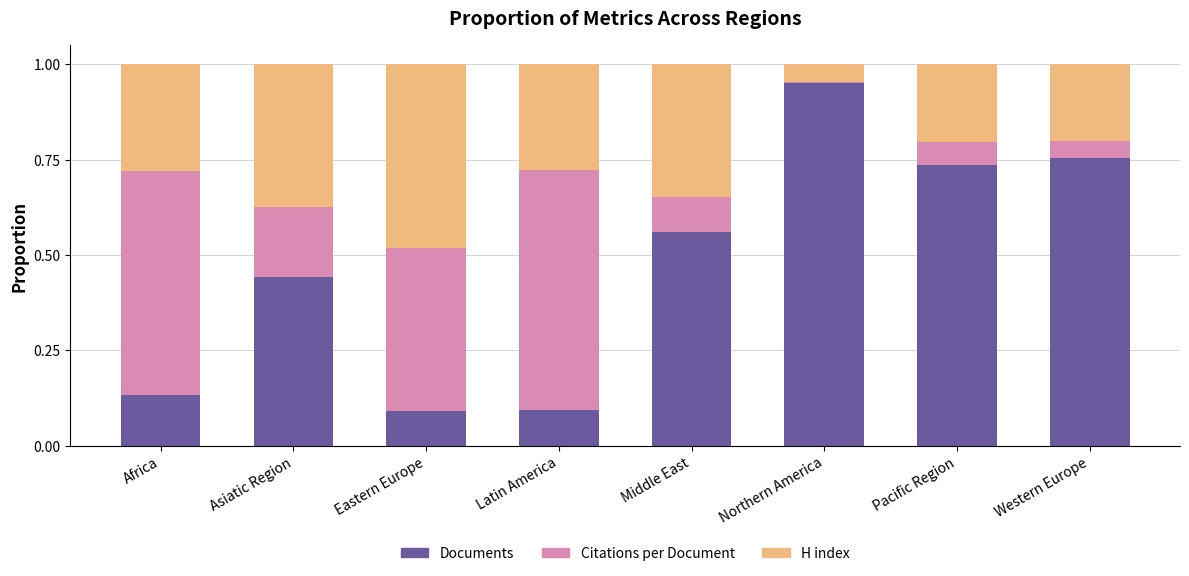

Are the bars grouped side by side (vs. stacked)?

No